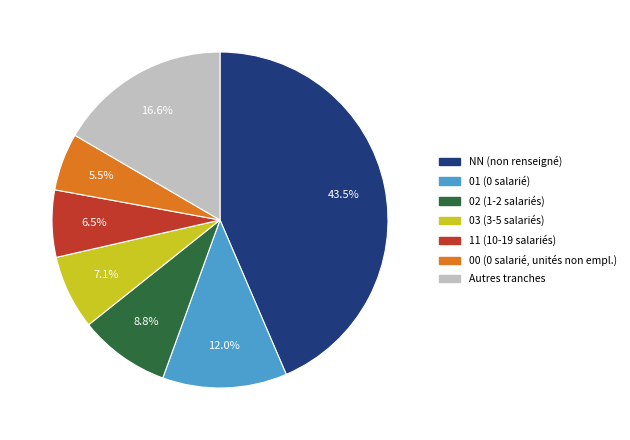

Is there a majority slice in this chart?

No